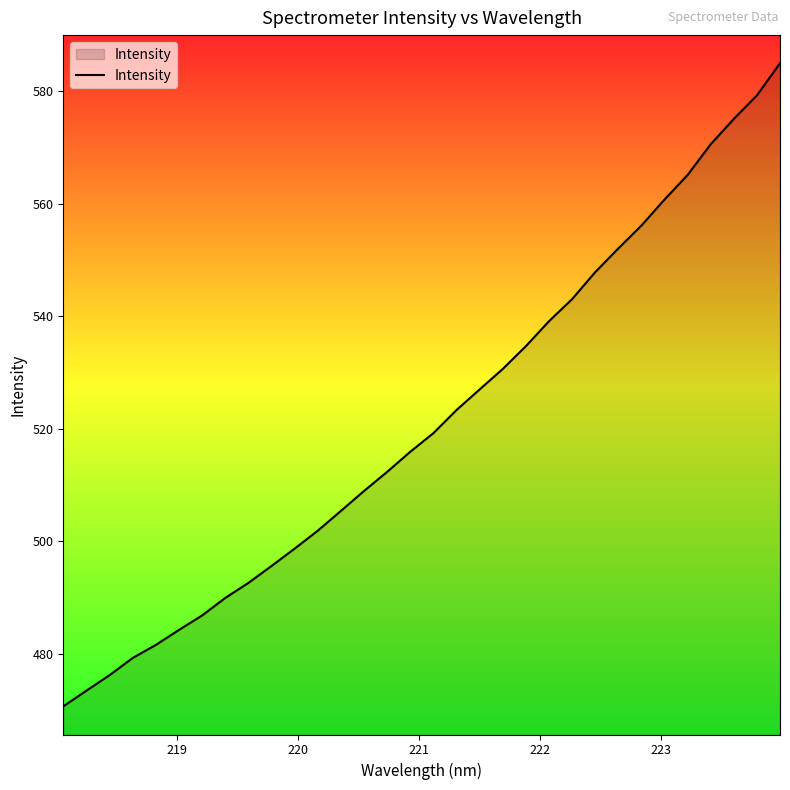

What is the minimum value shown in the chart?

470.6